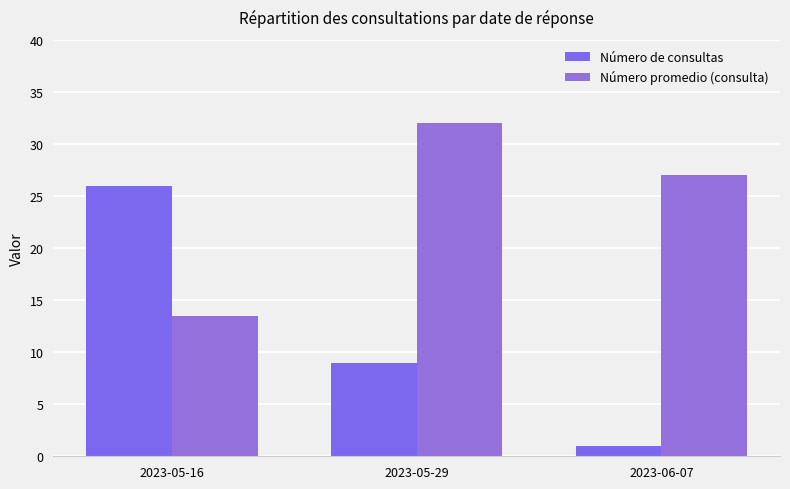

What is the difference between the second highest and minimum values in the Número de consultas series?

8.0